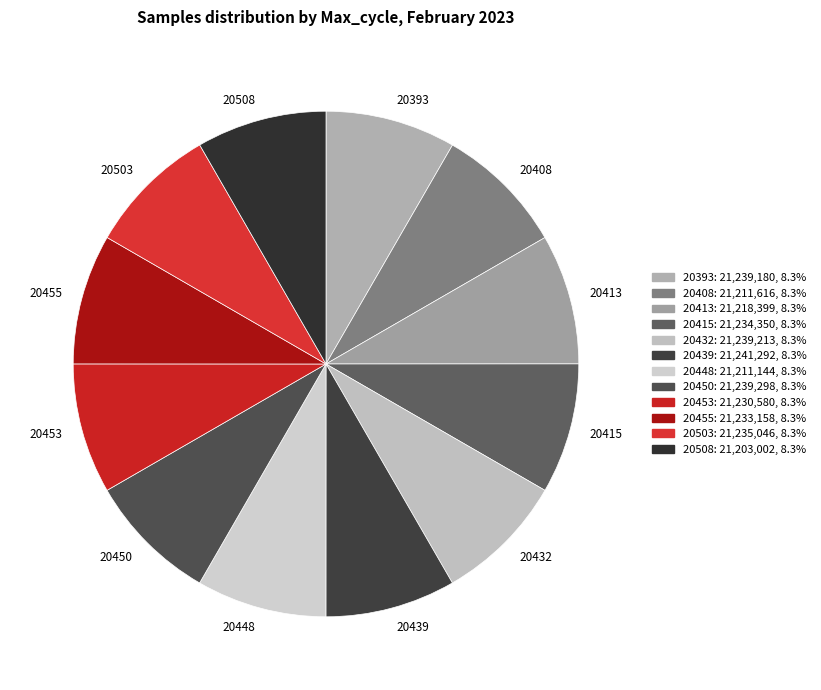

What is the ratio of the value at 20413 to the value at 20453?

1.0